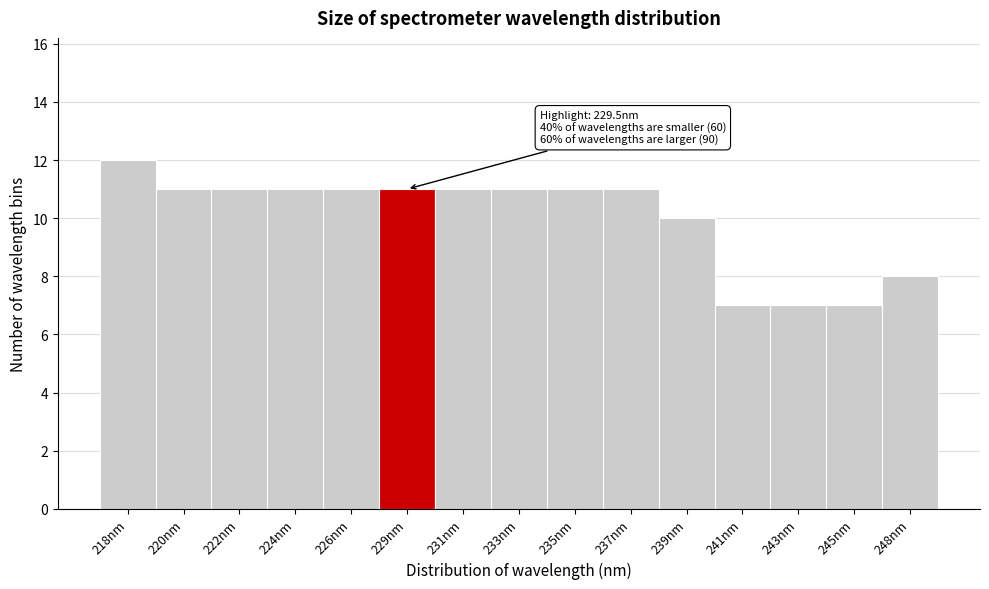

Reading left to right, extract all data points from this chart.

12	11	11	11	11	11	11	11	11	11	10	7	7	7	8